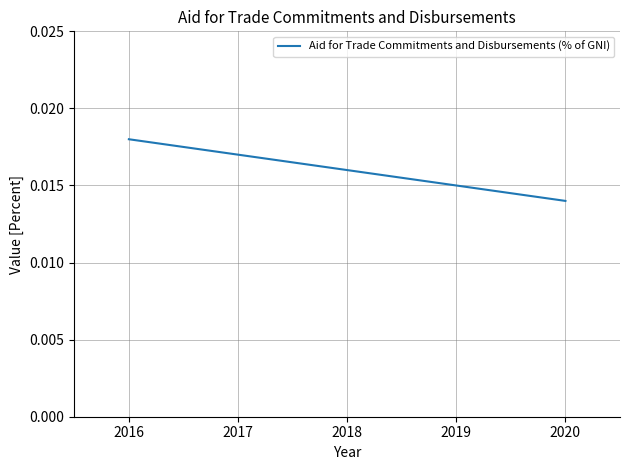

True or false: the data has more than 2 interior local peaks.

False